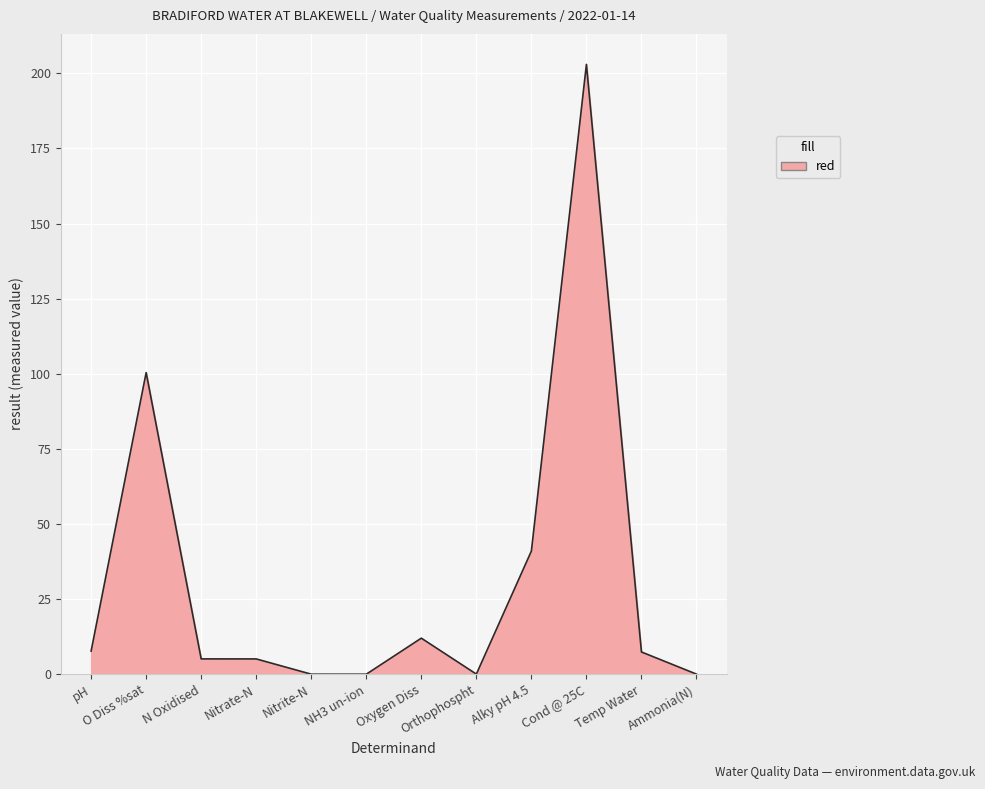

Does the chart have visible grid lines?

Yes